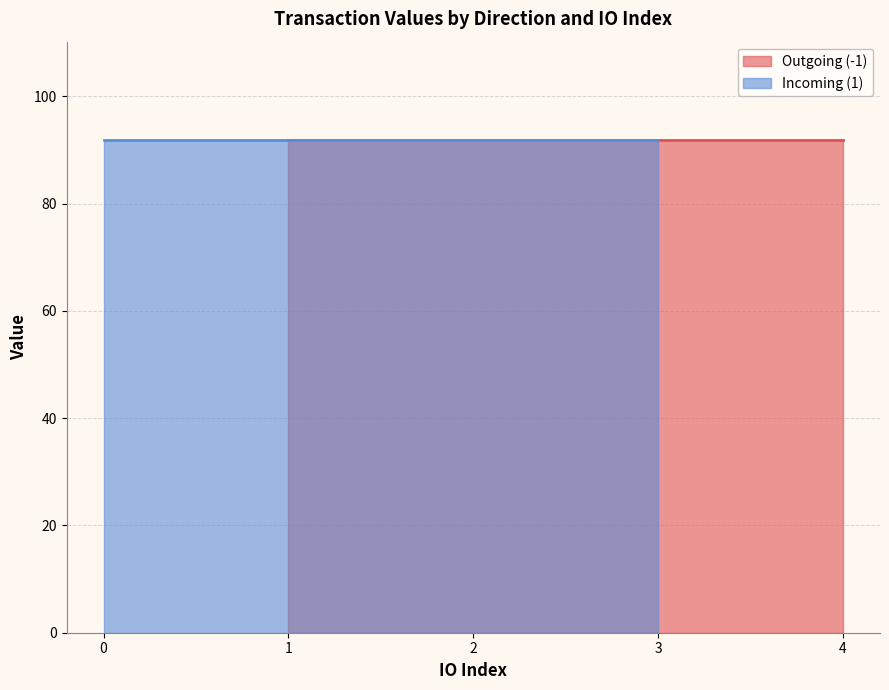

Reading right to left, list all the values displayed in this chart.

io_index: 1_3=3.0	1_2=2.0	1_1=1.0	1_0=0.0	-1_4=4.0	-1_3=3.0	-1_2=2.0	-1_1=1.0
value: 1_3=91.9	1_2=91.9	1_1=91.9	1_0=91.9	-1_4=91.9	-1_3=91.9	-1_2=91.9	-1_1=91.9